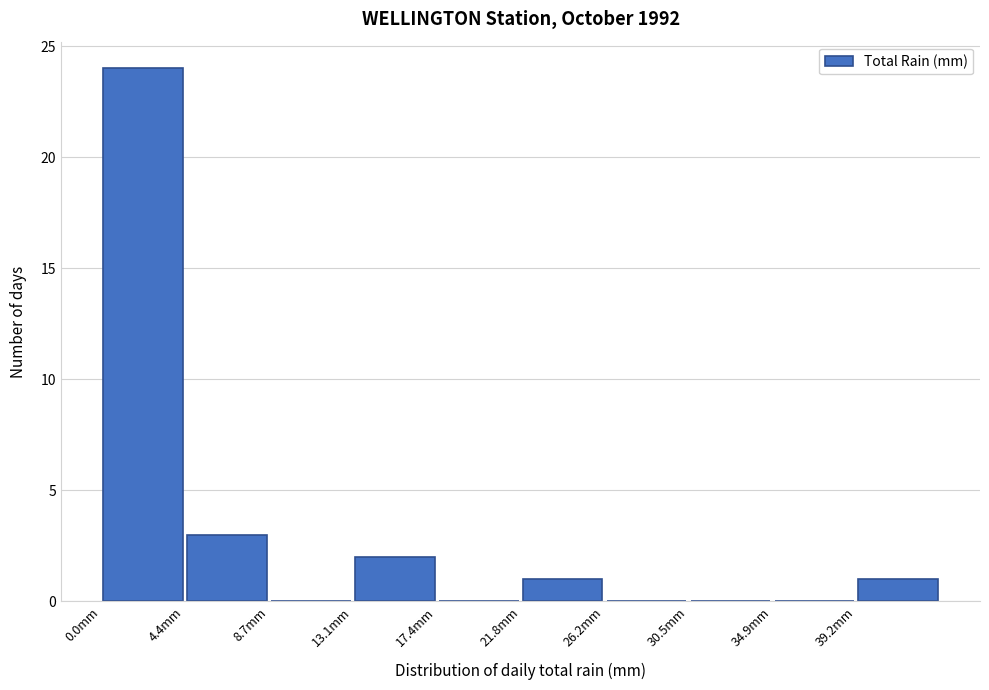

Which range on the x-axis has the tallest bar?

0.0 to 4.5